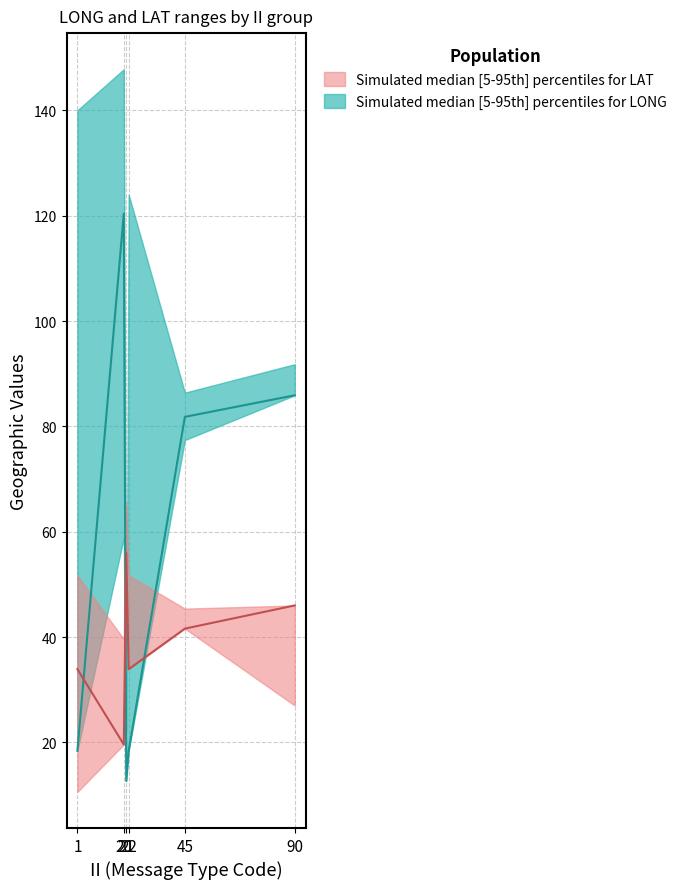

How many lines are shown in the chart?

6